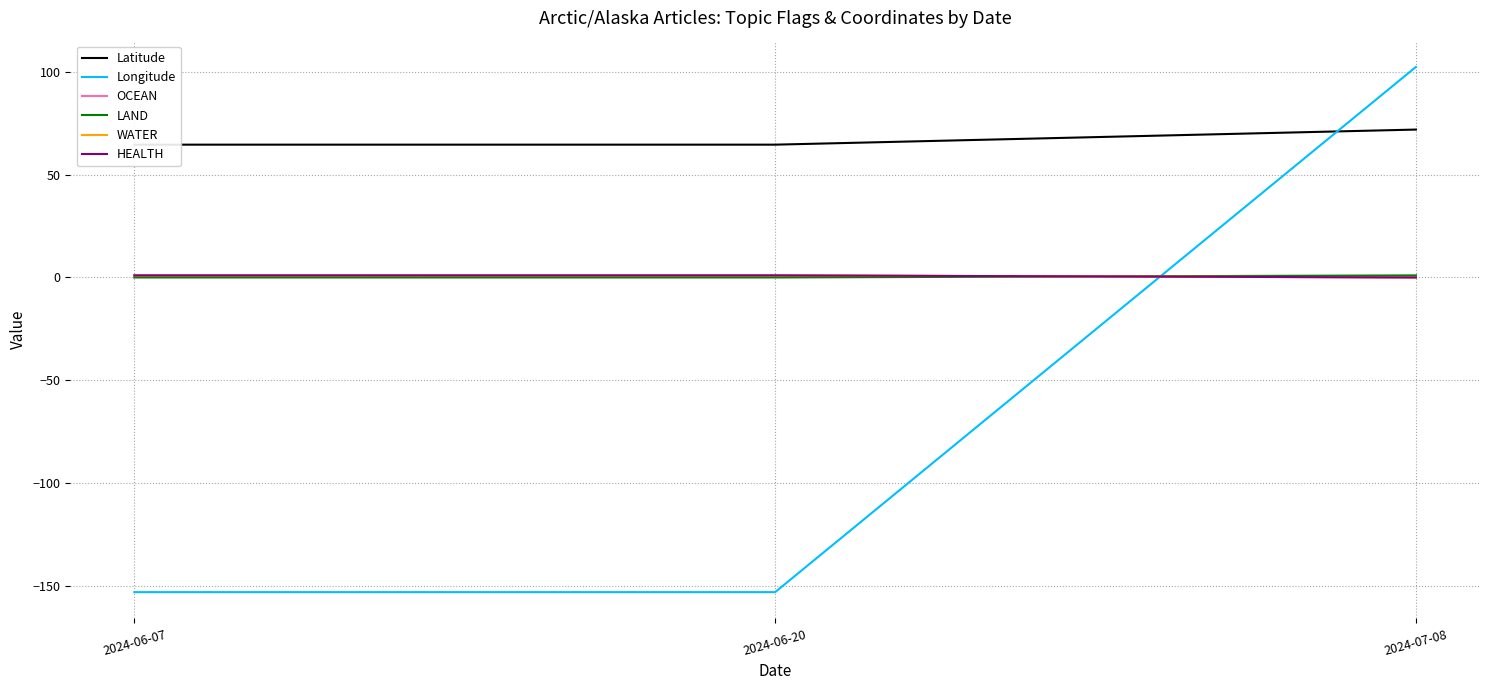

True or false: Latitude has a value of 35.4 at 2024-07-08.

False